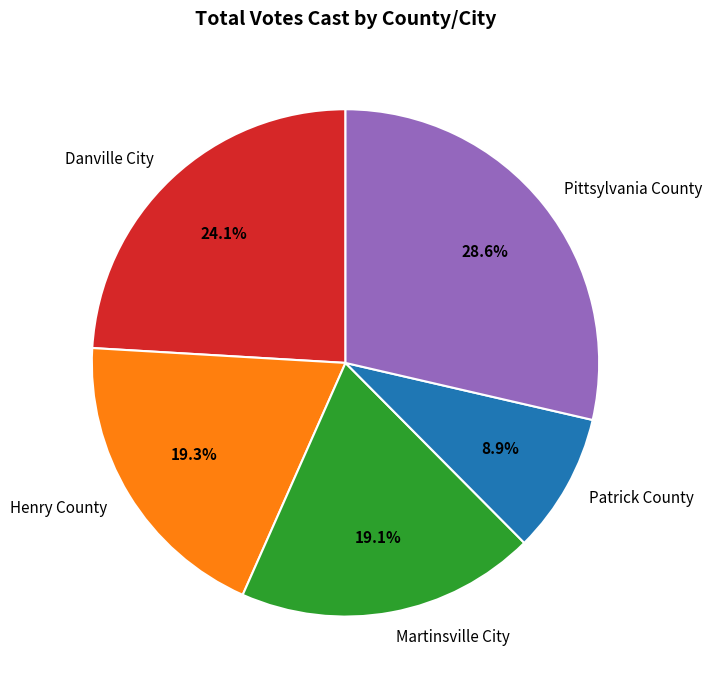

To the nearest percent, what is the combined percentage of Henry County and Pittsylvania County?

48%